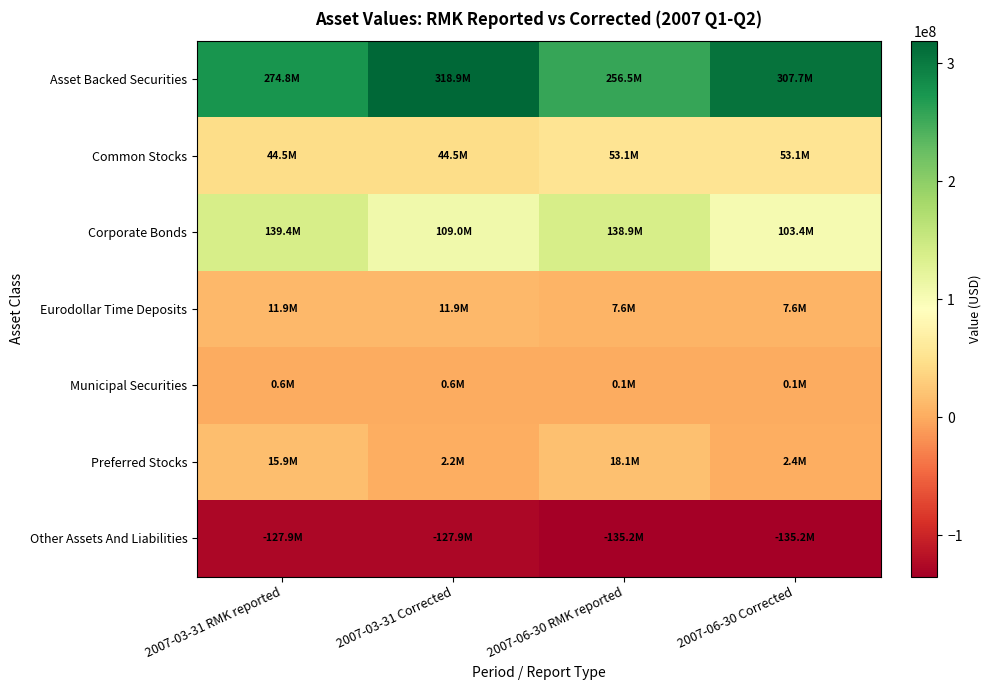

Reading right to left, transcribe all the data shown in this chart.

Asset Backed Securities: 2007-06-30 Corrected=307728775	2007-06-30 RMK reported=256517686	2007-03-31 Corrected=318926042	2007-03-31 RMK reported=274847988
Common Stocks: 2007-06-30 Corrected=53099190	2007-06-30 RMK reported=53099190	2007-03-31 Corrected=44526722	2007-03-31 RMK reported=44526722
Corporate Bonds: 2007-06-30 Corrected=103365608	2007-06-30 RMK reported=138908337	2007-03-31 Corrected=109023632	2007-03-31 RMK reported=139415826
Eurodollar Time Deposits: 2007-06-30 Corrected=7600000	2007-06-30 RMK reported=7600000	2007-03-31 Corrected=11885850	2007-03-31 RMK reported=11885850
Municipal Securities: 2007-06-30 Corrected=62276	2007-06-30 RMK reported=62276	2007-03-31 Corrected=630000	2007-03-31 RMK reported=630000
Preferred Stocks: 2007-06-30 Corrected=2398000	2007-06-30 RMK reported=18066360	2007-03-31 Corrected=2180000	2007-03-31 RMK reported=15865860
Other Assets And Liabilities: 2007-06-30 Corrected=-135222975	2007-06-30 RMK reported=-135222975	2007-03-31 Corrected=-127942304	2007-03-31 RMK reported=-127942304